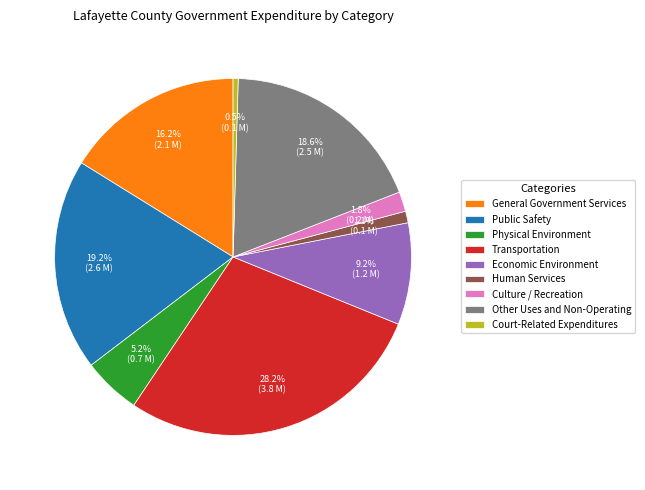

Is it true that Culture / Recreation is 2% of the pie?

True